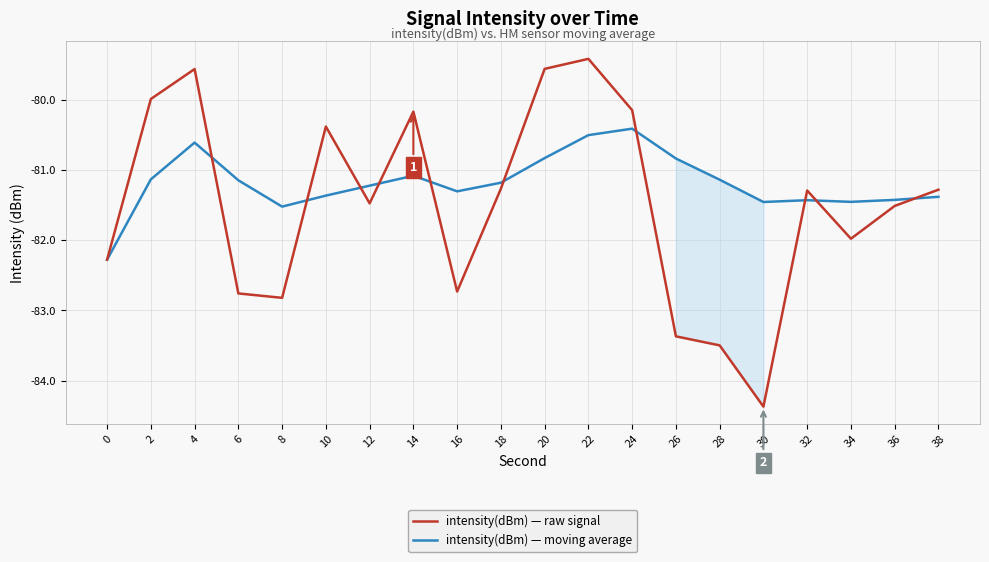

At which label does intensity(dBm) — moving average first exceed -81?

4